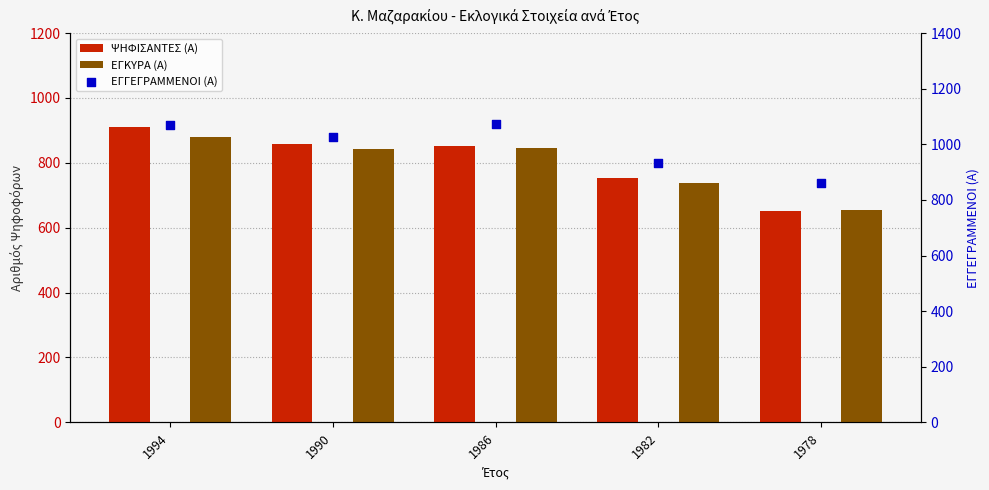

What is the total value across all series at 1990?

2727